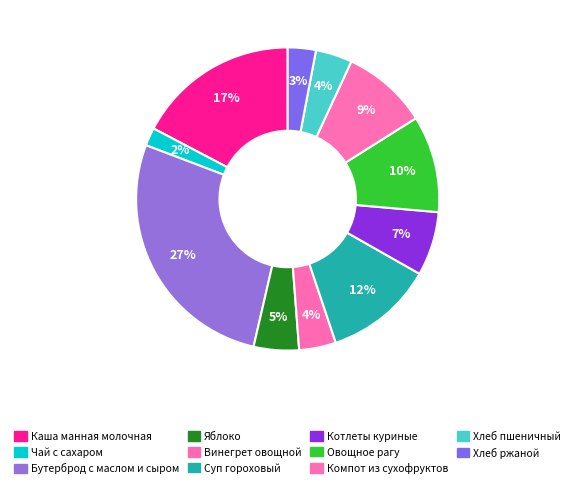

True or false: Хлеб ржаной accounts for 10% of the total.

False